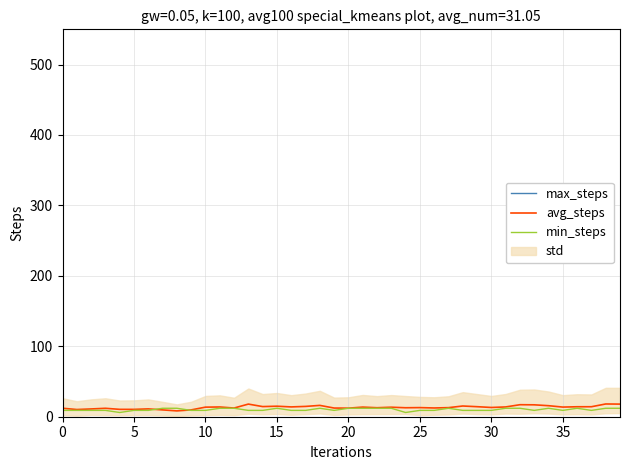

Which series has the largest total across all categories?

max_steps